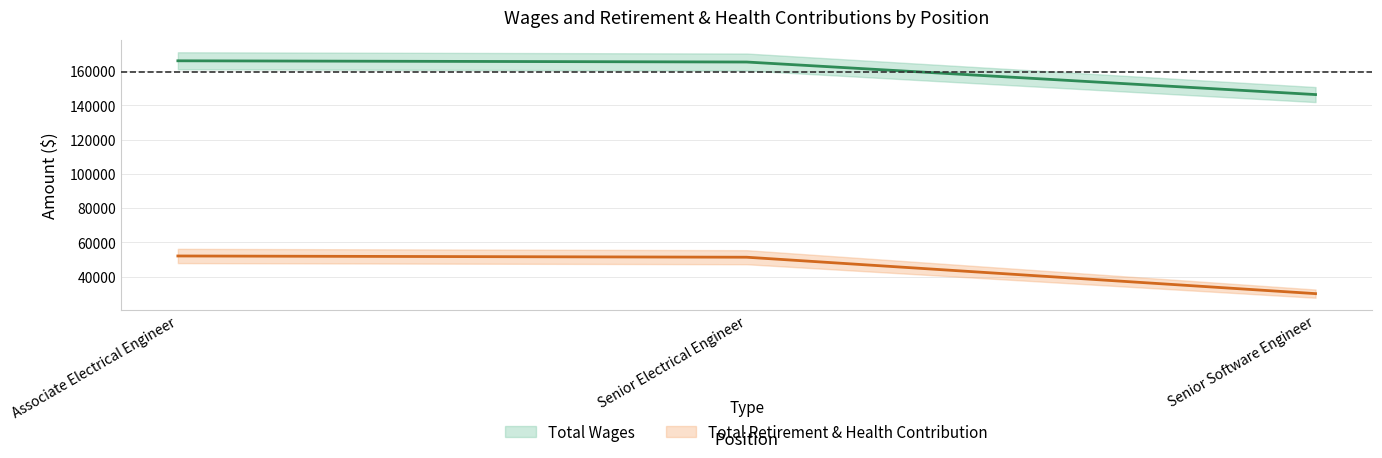

At which label does Total Wages first exceed 165346?

Associate Electrical Engineer